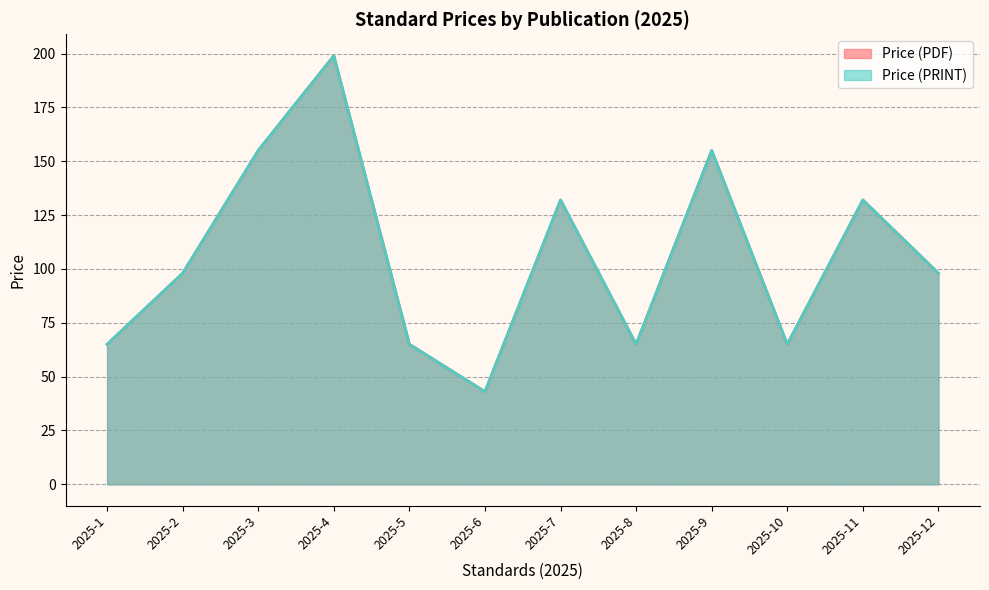

Which label corresponds to the largest value in the chart?

2025-4